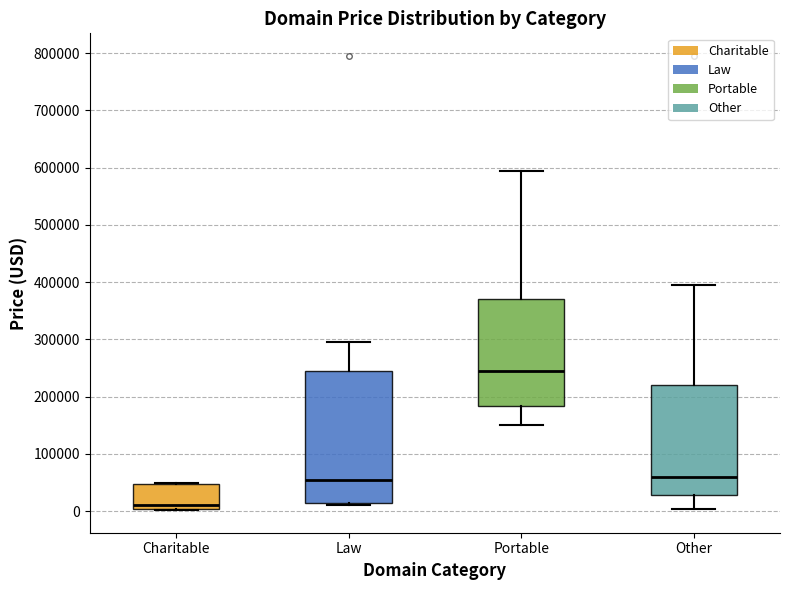

Which box's median line is the highest?

Portable